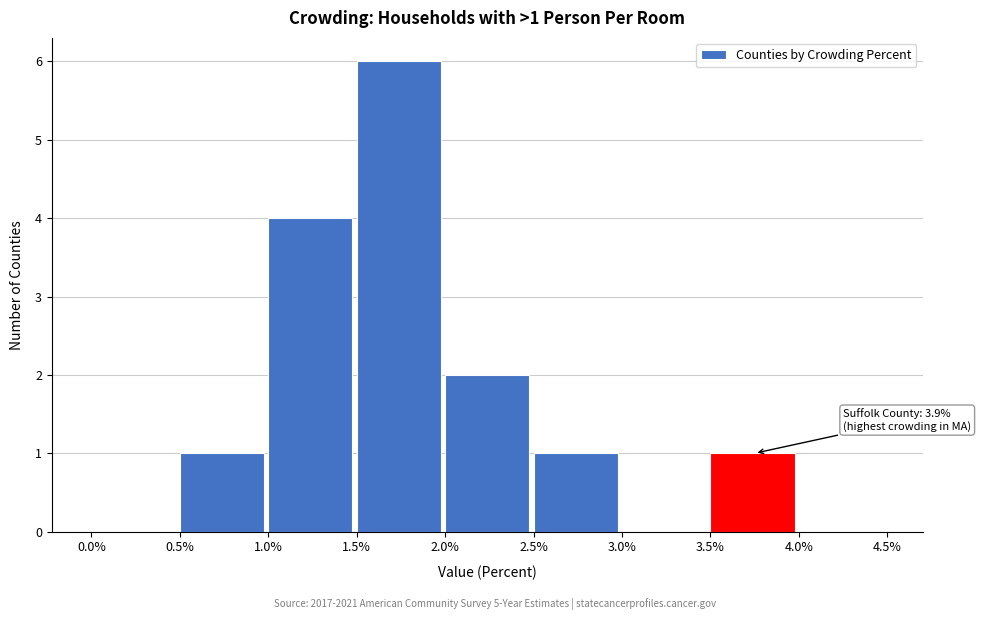

Over which range of the x-axis is the bar tallest?

1.5% to 2.0%